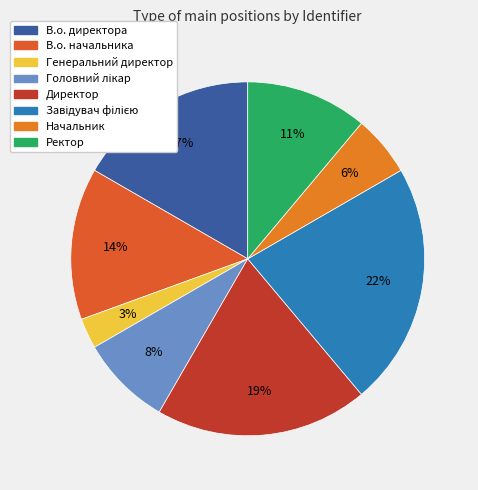

Approximately how many times larger is the value at Завідувач філією compared to Начальник?

4.0